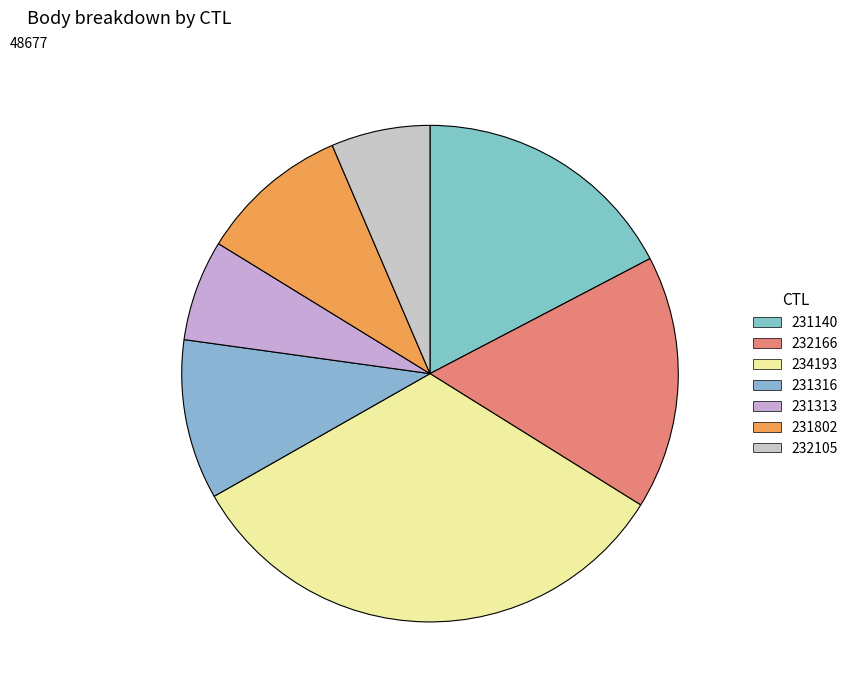

How many slices are in this pie chart?

7